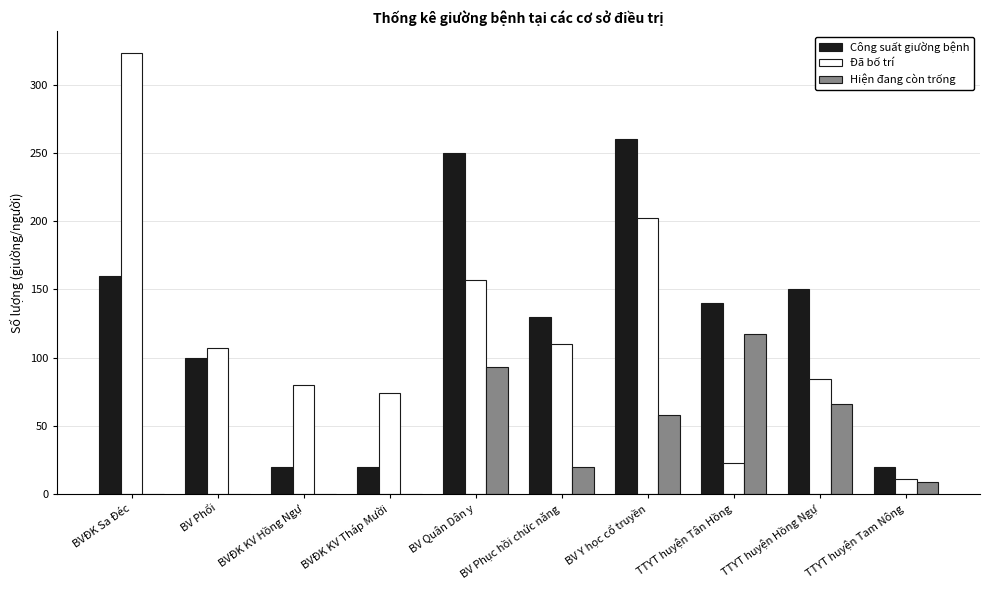

Where does the Hiện đang còn trống series first go above 20?

BV Quân Dân y